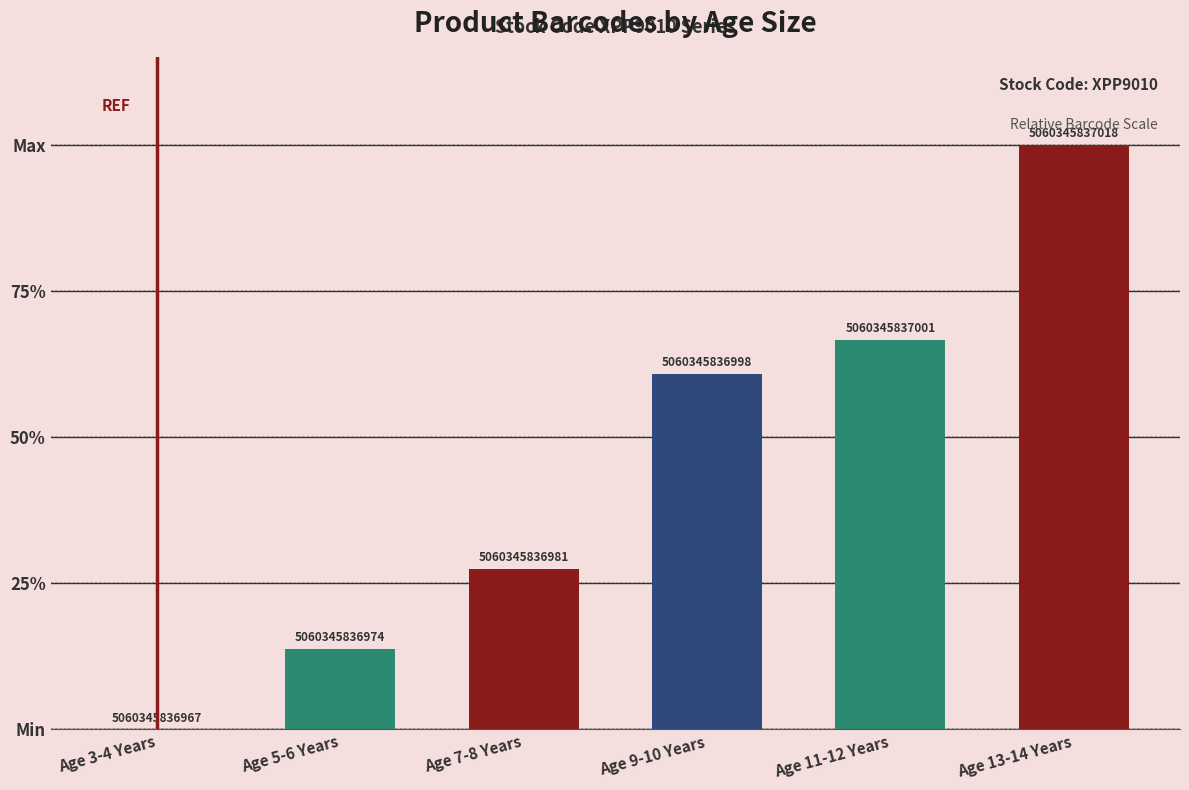

Are the bars horizontal?

No